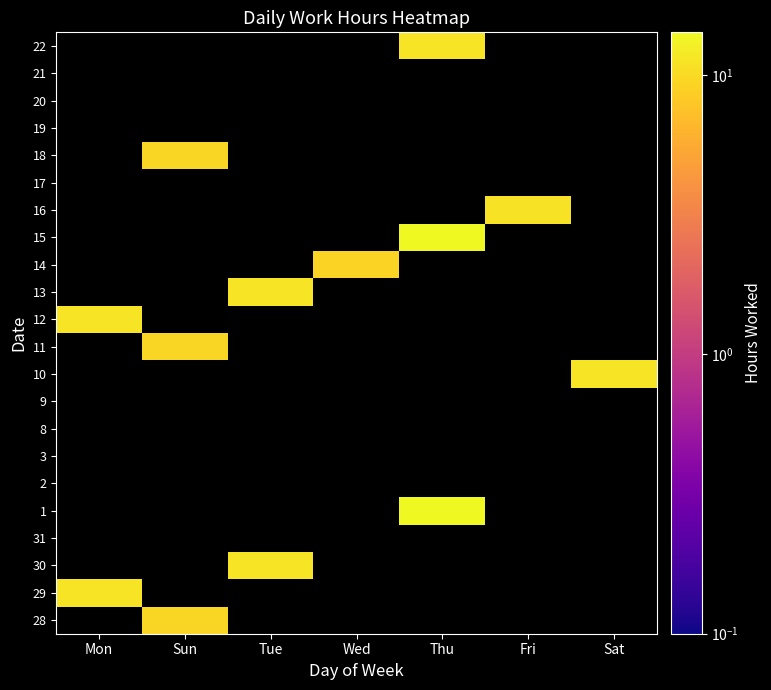

Is the value of 19 at Wed greater than the value of 29 at Sun?

No